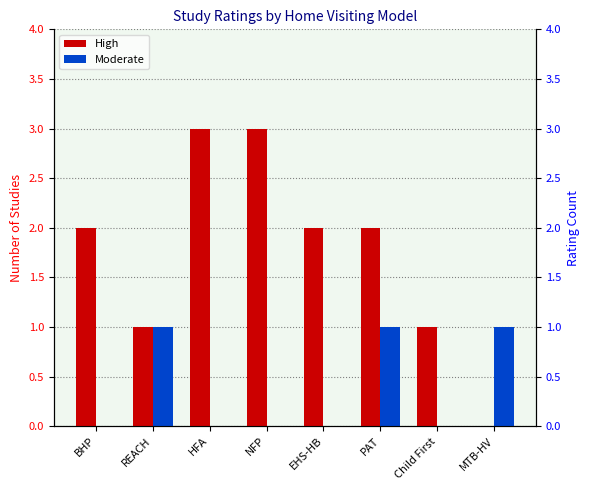

What are all the series names shown in the legend?

High, Moderate